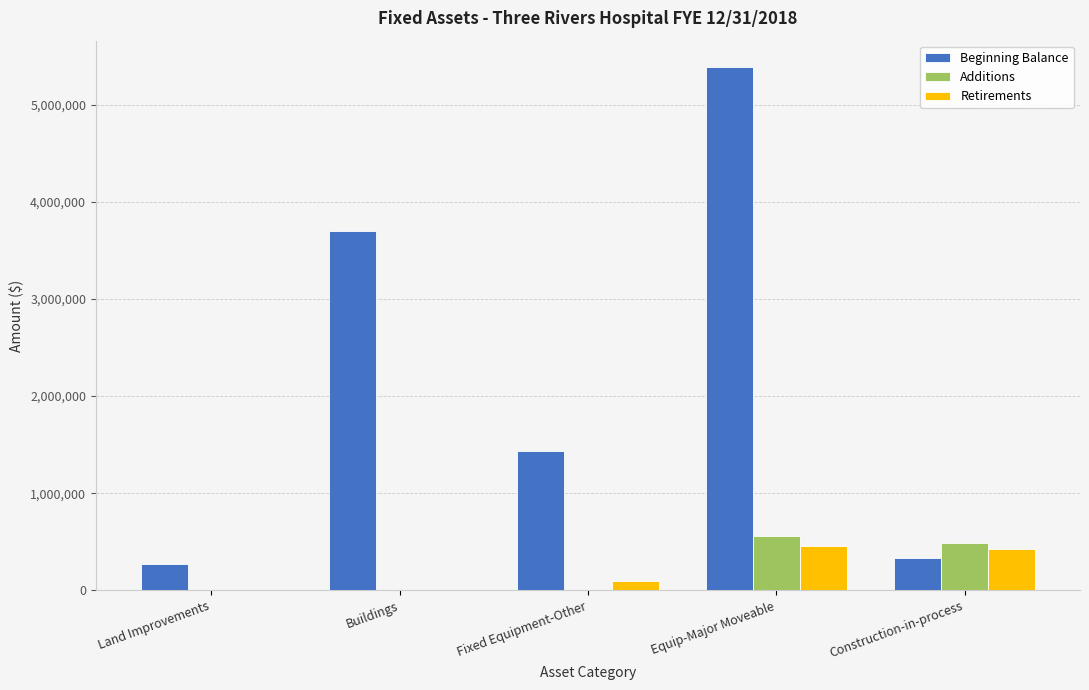

What is the greatest value displayed?

5389186